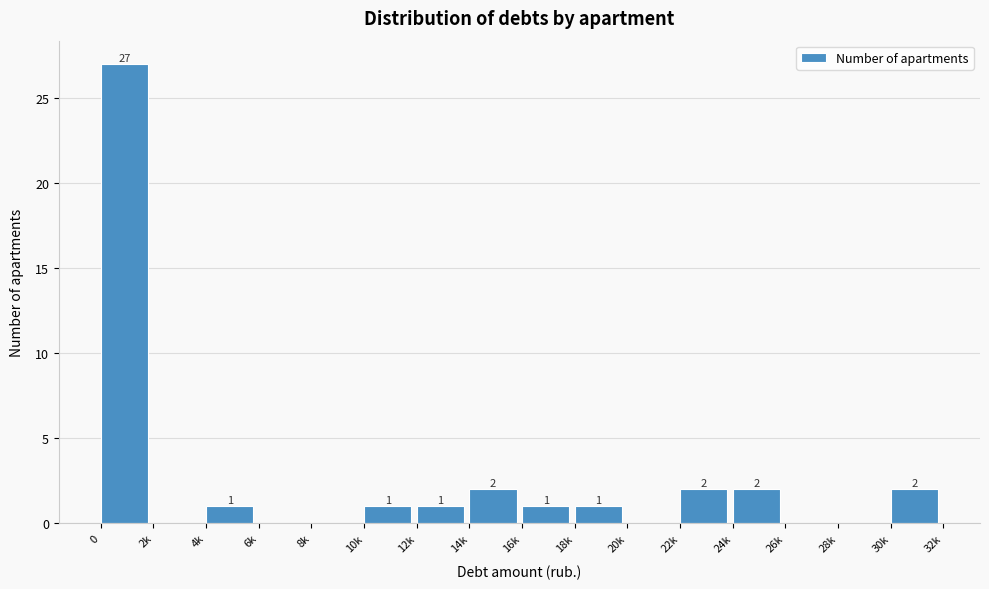

Reading right to left, list all the values displayed in this chart.

30k=2	28k=0	26k=0	24k=2	22k=2	20k=0	18k=1	16k=1	14k=2	12k=1	10k=1	8k=0	6k=0	4k=1	2k=0	0=27